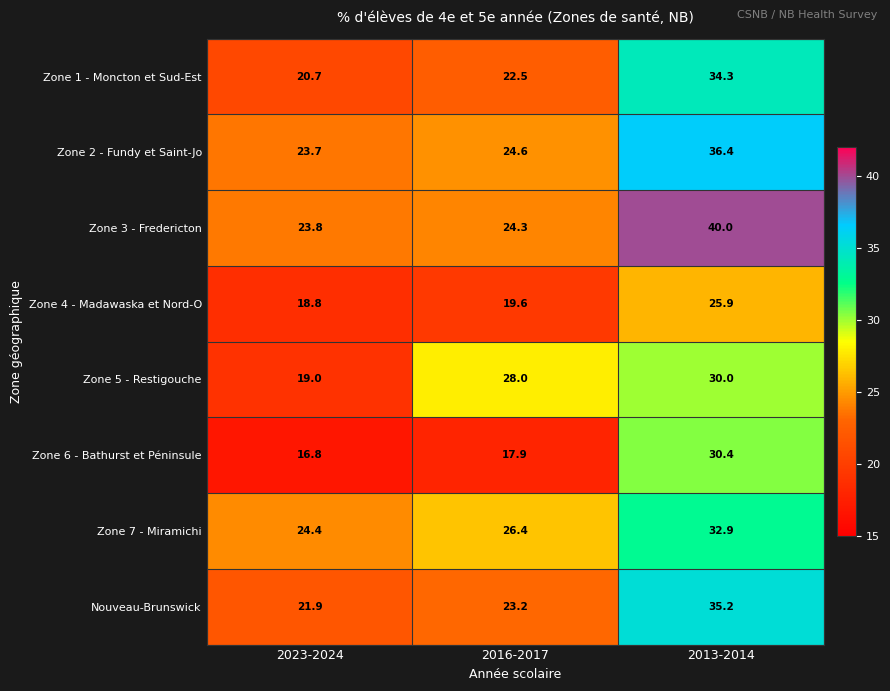

What is the sum of all Zone 7 - Miramichi values?

83.7